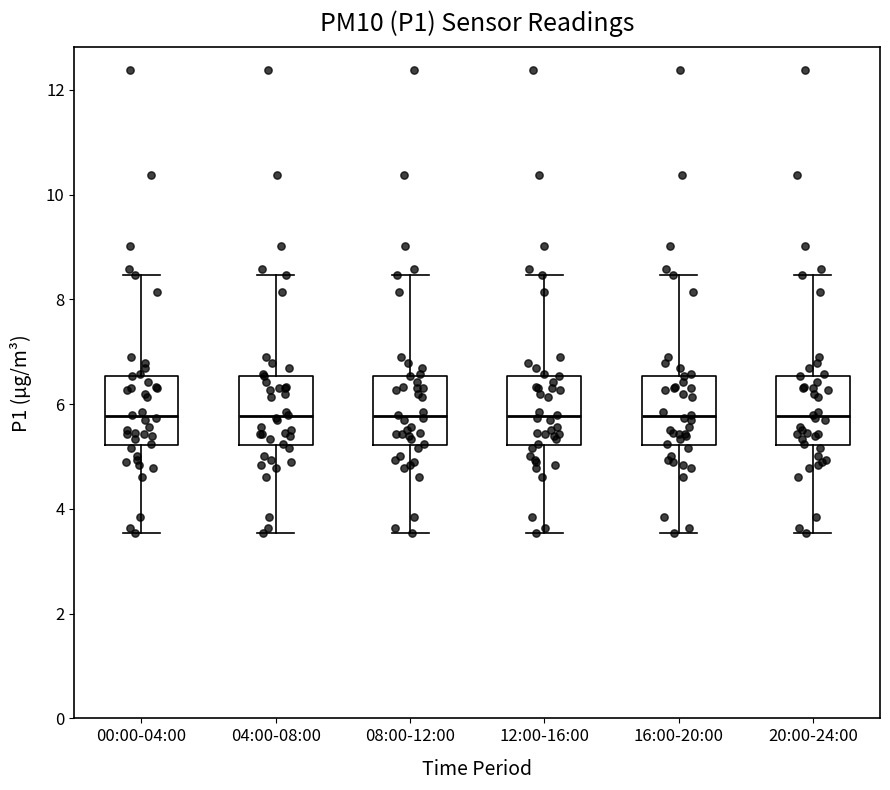

Reading left to right, transcribe this box plot: for each box, give where its median line is, the range the box spans, and where its two whiskers end, as read against the y-axis. The values are not printed on the chart, so give them approximately, as read against the axis.

00:00-04:00: median 5.8, box 5.2 to 6.6, whiskers 3.6 to 8.4
04:00-08:00: median 5.8, box 5.2 to 6.6, whiskers 3.6 to 8.4
08:00-12:00: median 5.8, box 5.2 to 6.6, whiskers 3.6 to 8.4
12:00-16:00: median 5.8, box 5.2 to 6.6, whiskers 3.6 to 8.4
16:00-20:00: median 5.8, box 5.2 to 6.6, whiskers 3.6 to 8.4
20:00-24:00: median 5.8, box 5.2 to 6.6, whiskers 3.6 to 8.4